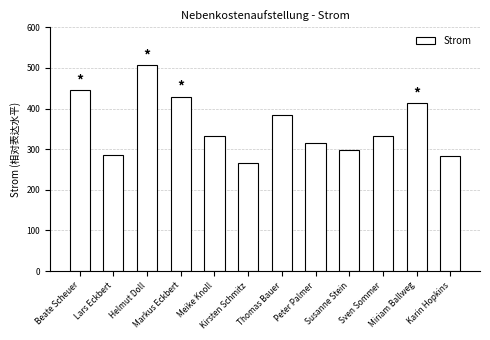

Approximately how many times larger is the value at Peter Palmer compared to Lars Eckbert?

1.1